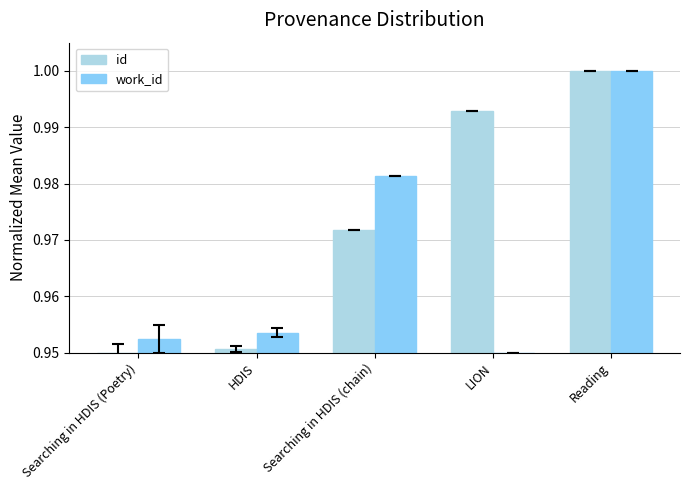

Is it true that work_id equals 1.7 at Searching in HDIS (Poetry)?

False